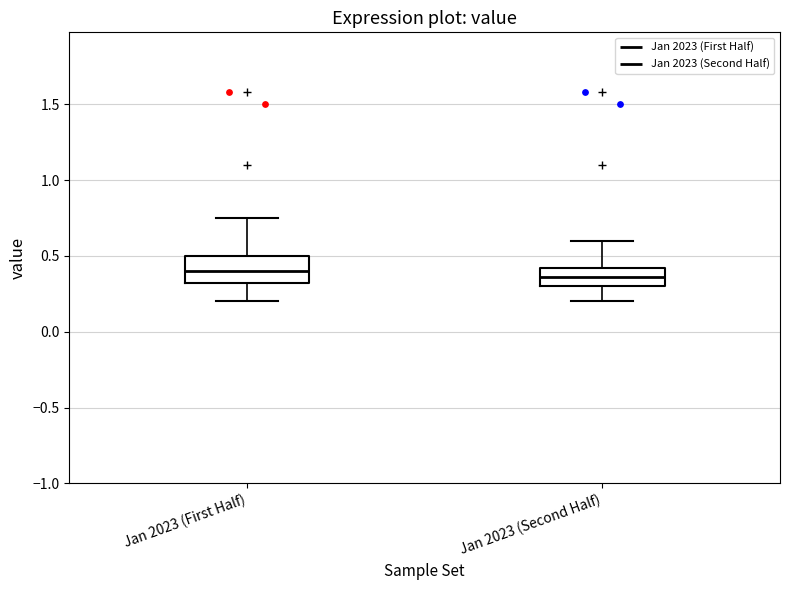

Where does the median line of the box for Jan 2023 (First Half) sit on the y-axis? The values are not printed on the chart, so give them approximately, as read against the axis.

0.40